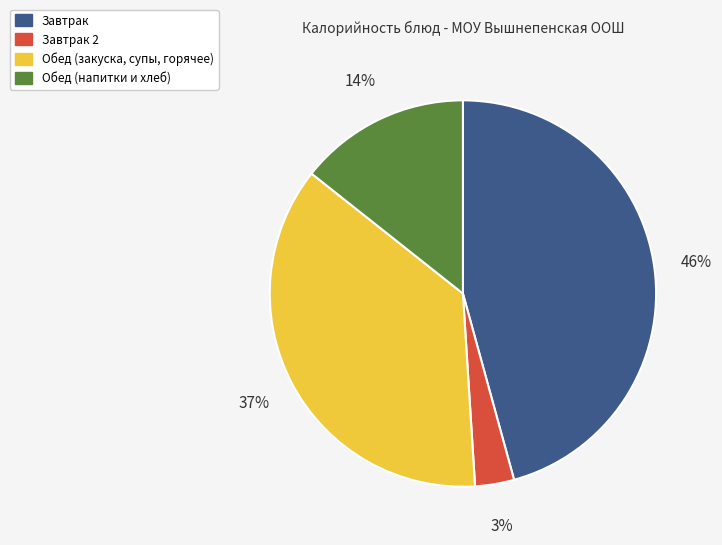

Is it true that Обед (напитки и хлеб) is 14% of the pie?

True